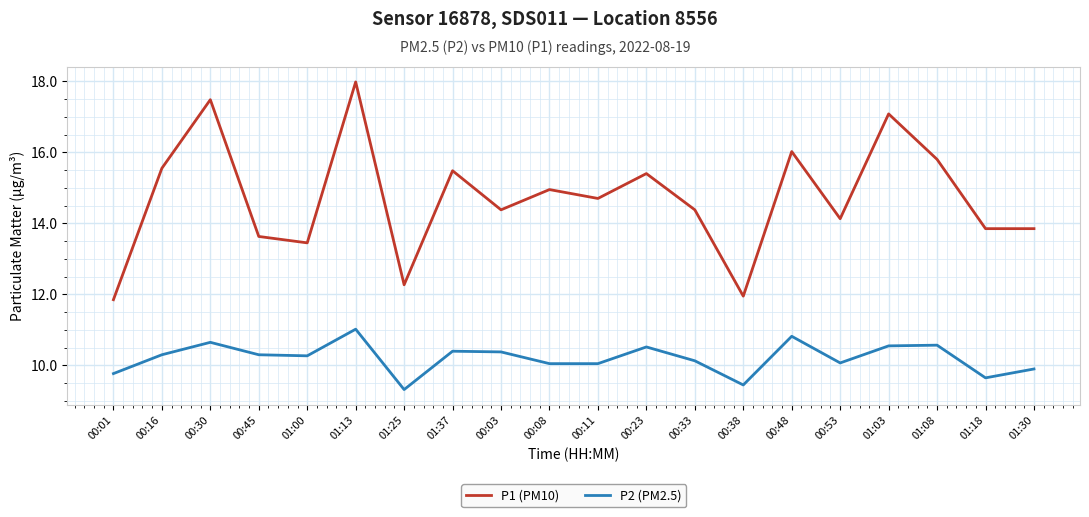

List the series in order of their peak value, highest first.

P1 (PM10), P2 (PM2.5)